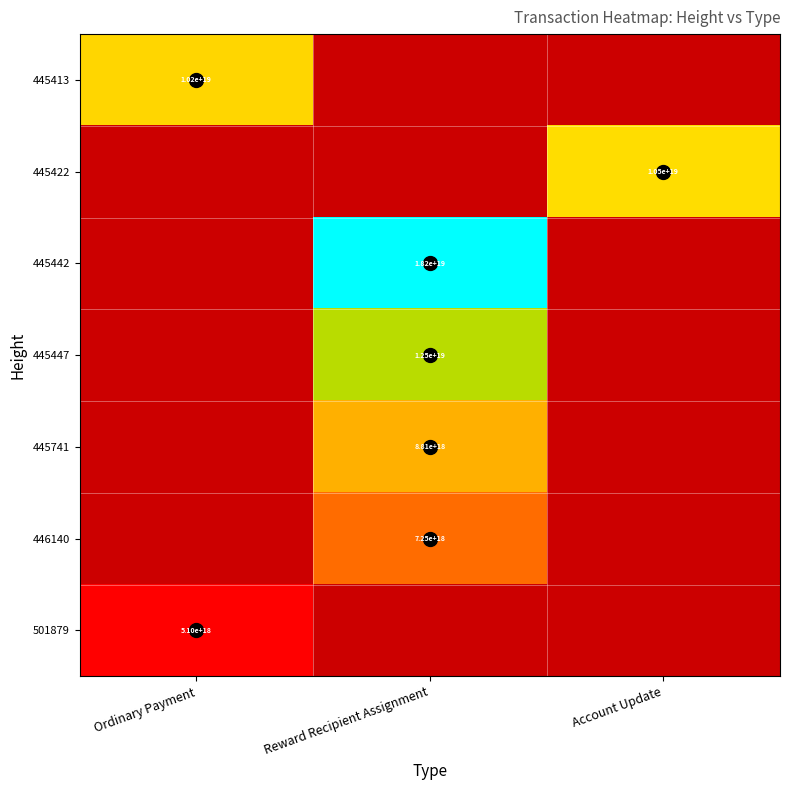

Which series has the largest total across all categories?

445442